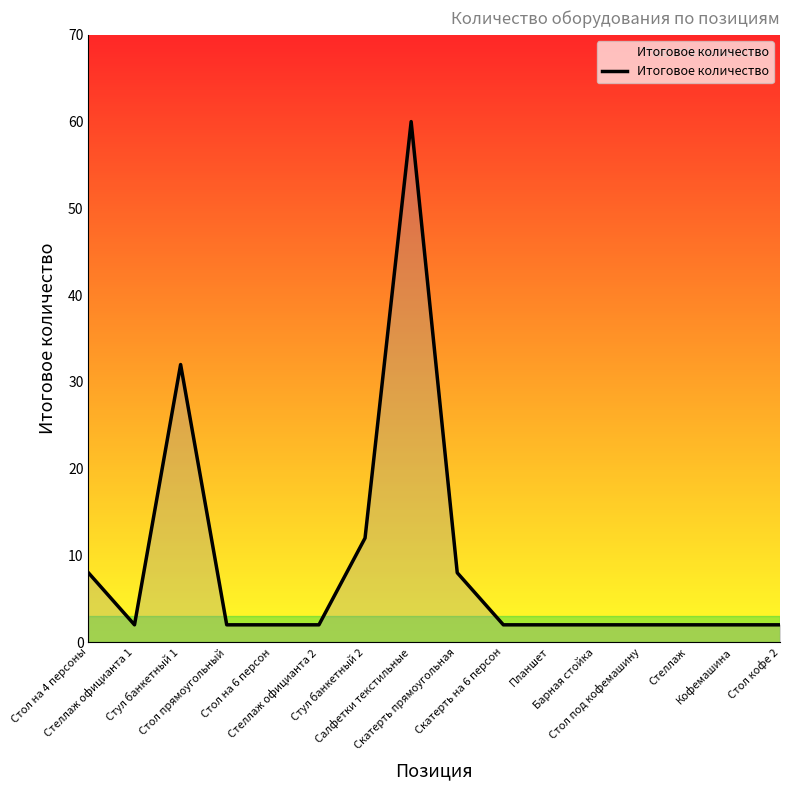

What is the change in value from Стол на 4 персоны to Планшет?

-6